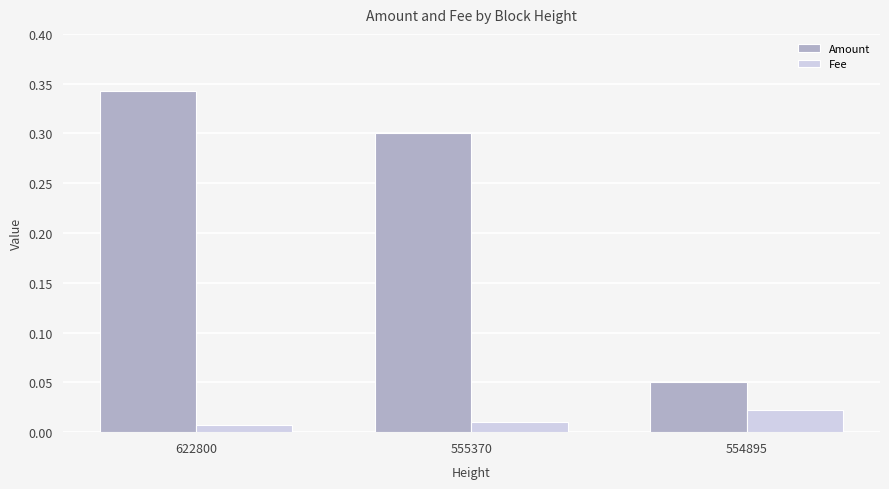

How many Fee values are between 0 and 1?

3